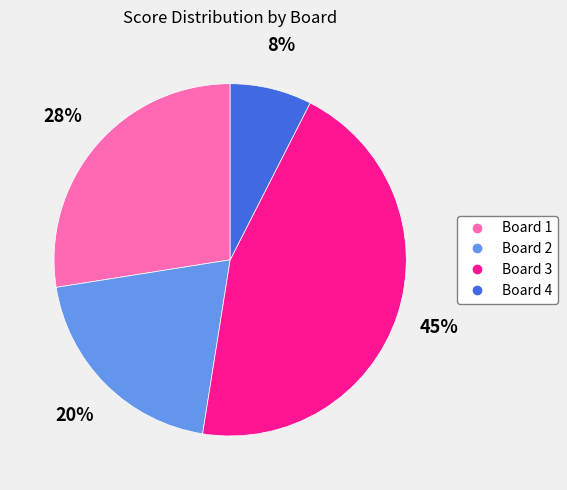

To the nearest percent, what is the average slice percentage?

25%